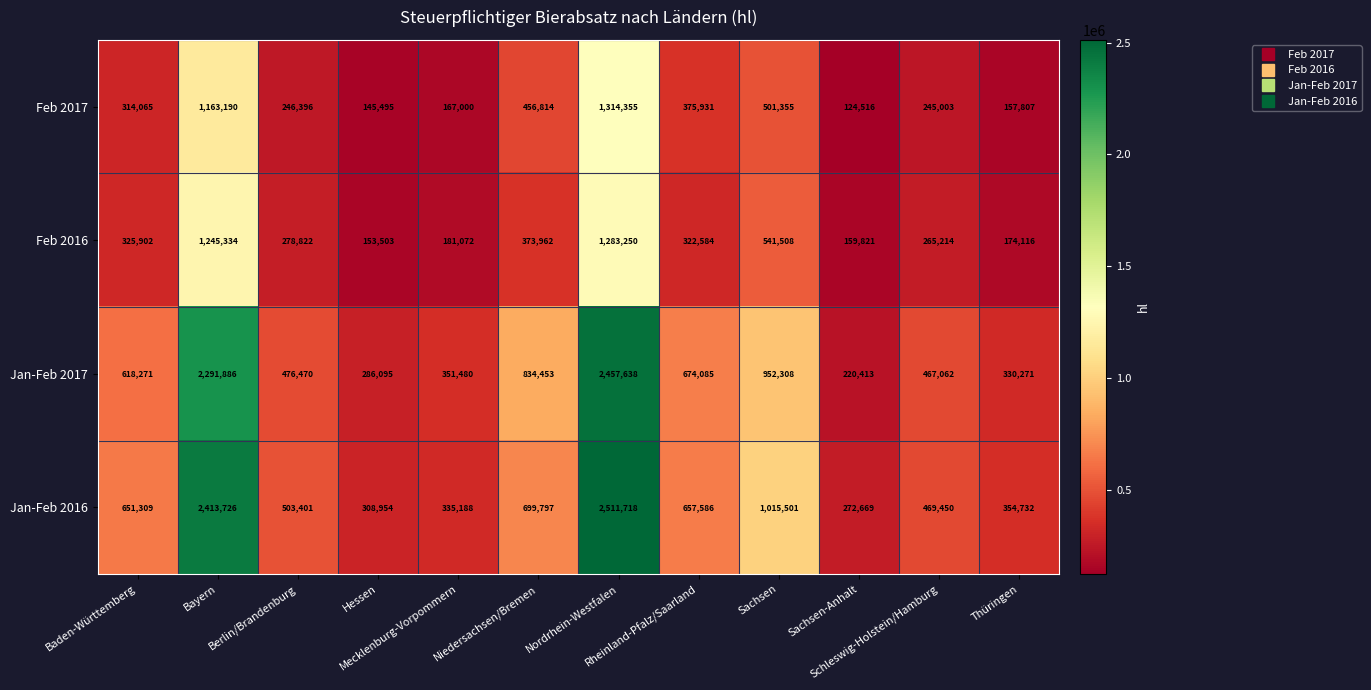

What is the maximum value shown in the chart?

2511718